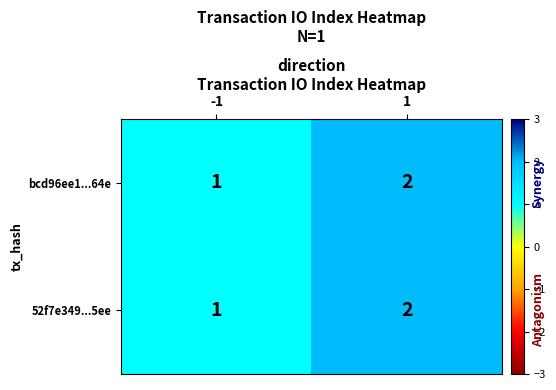

The value of bcd96ee1...64e at 1 is 3. True or false?

False